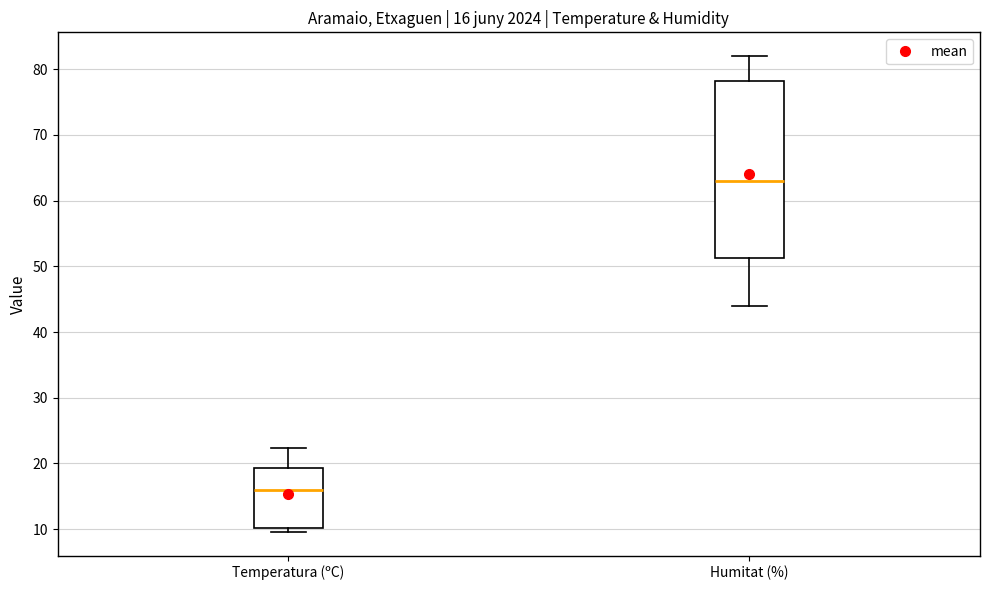

Which box is the tallest, from its lower edge to its upper edge?

Humitat (%)